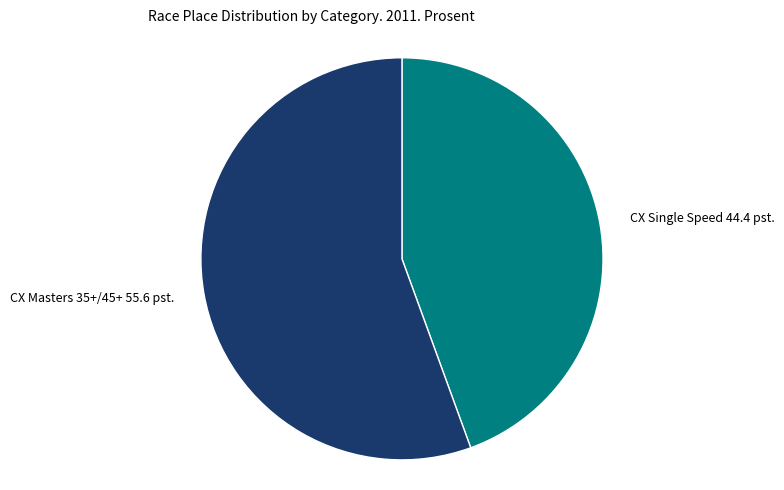

Is there any slice that represents more than half of the pie?

Yes